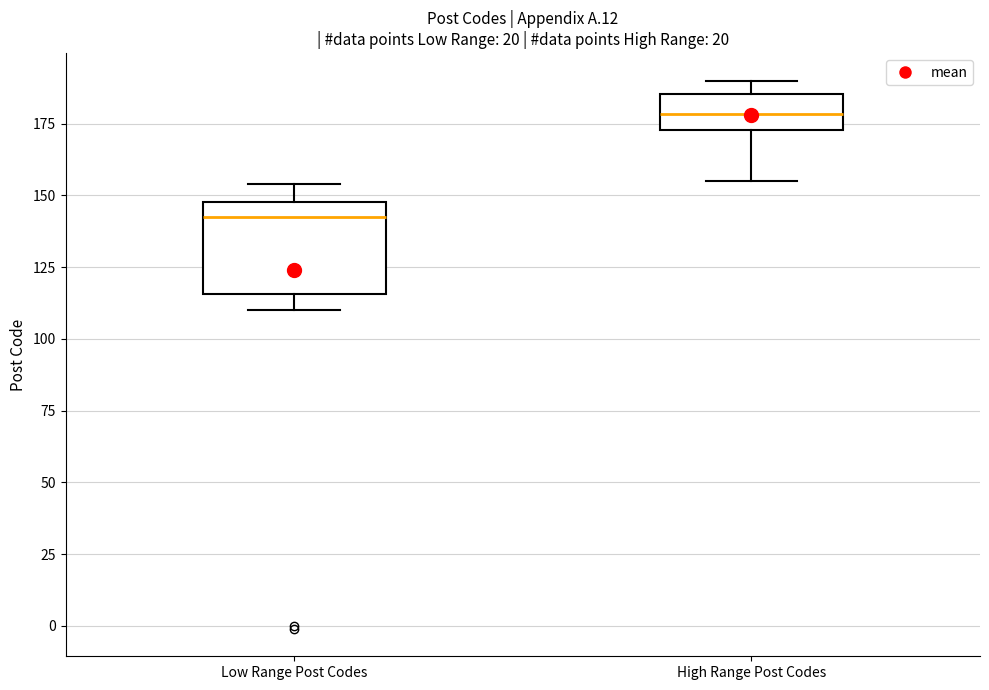

Where does the median line of the box for High Range Post Codes sit on the y-axis? The values are not printed on the chart, so give them approximately, as read against the axis.

180